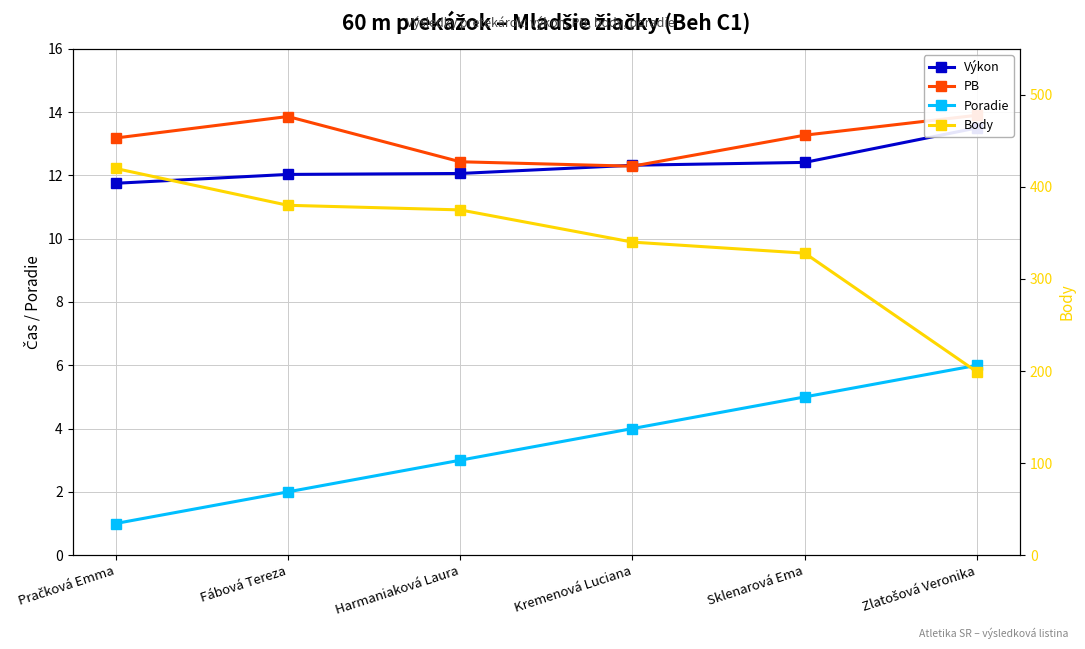

Which label corresponds to the smallest value in the chart?

Pračková Emma